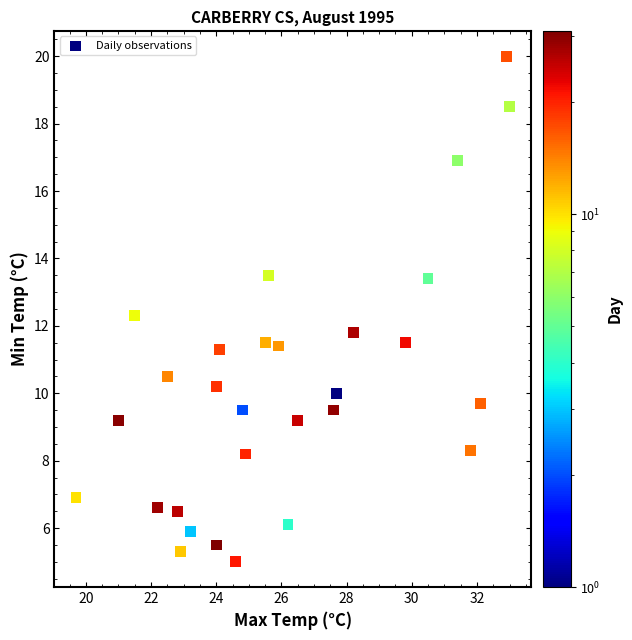

What is the range of X values (max minus min)?

13.3